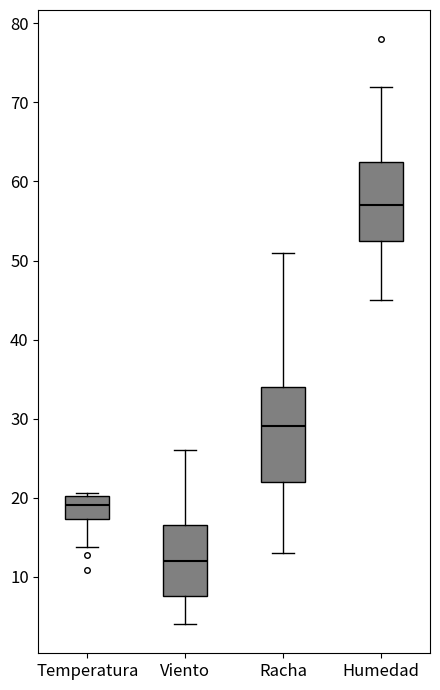

Reading left to right, transcribe this box plot: for each box, give where its median line is, the range the box spans, and where its two whiskers end, as read against the y-axis. The values are not printed on the chart, so give them approximately, as read against the axis.

Temperatura: median 19, box 17 to 20, whiskers 14 to 21
Viento: median 12, box 8 to 17, whiskers 4 to 26
Racha: median 29, box 22 to 34, whiskers 13 to 51
Humedad: median 57, box 53 to 63, whiskers 45 to 72